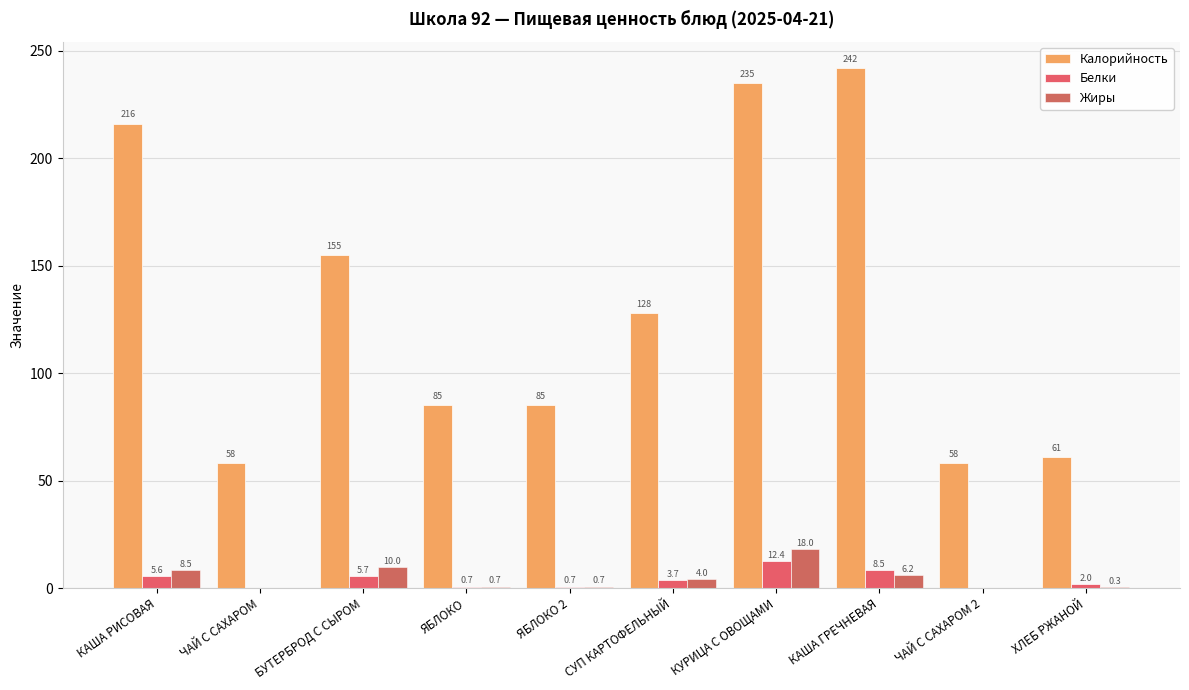

What is the sum of all Калорийность values?

1323.0